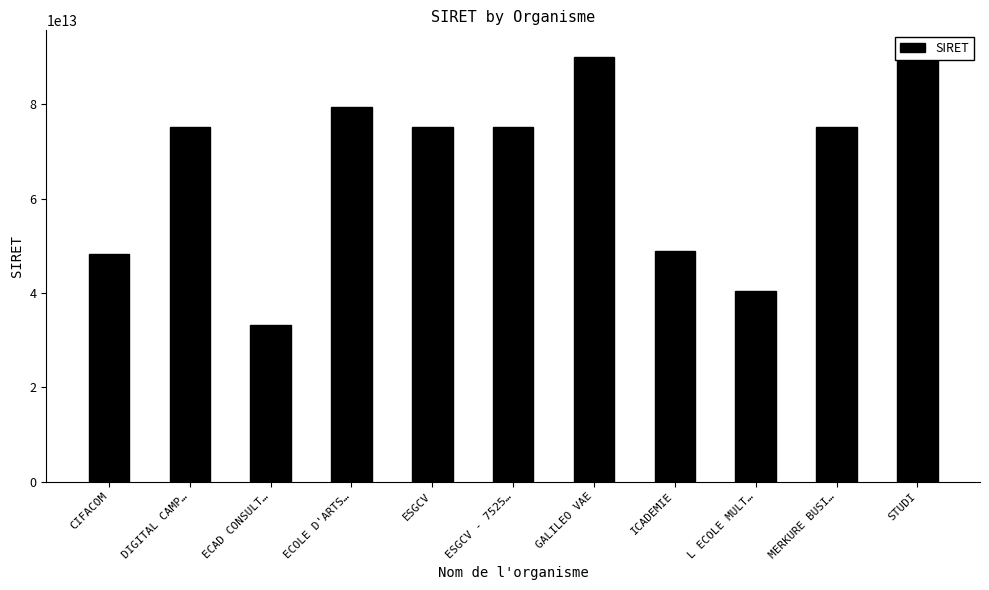

The chart shows a value of 26842130064089 at ICADEMIE. True or false?

False